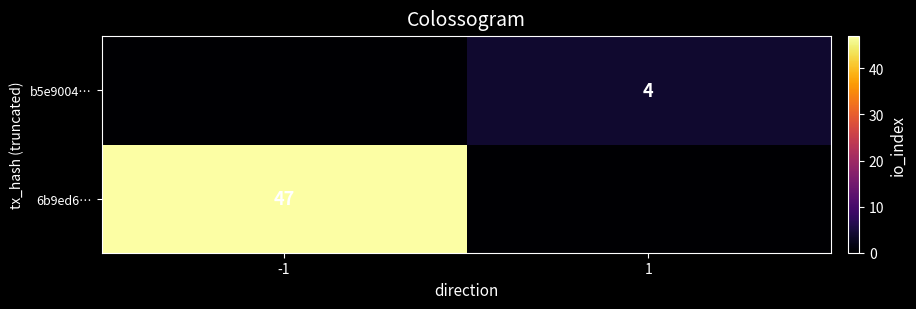

Is the value of 6b9ed6… at -1 greater than the value of b5e9004… at 1?

Yes